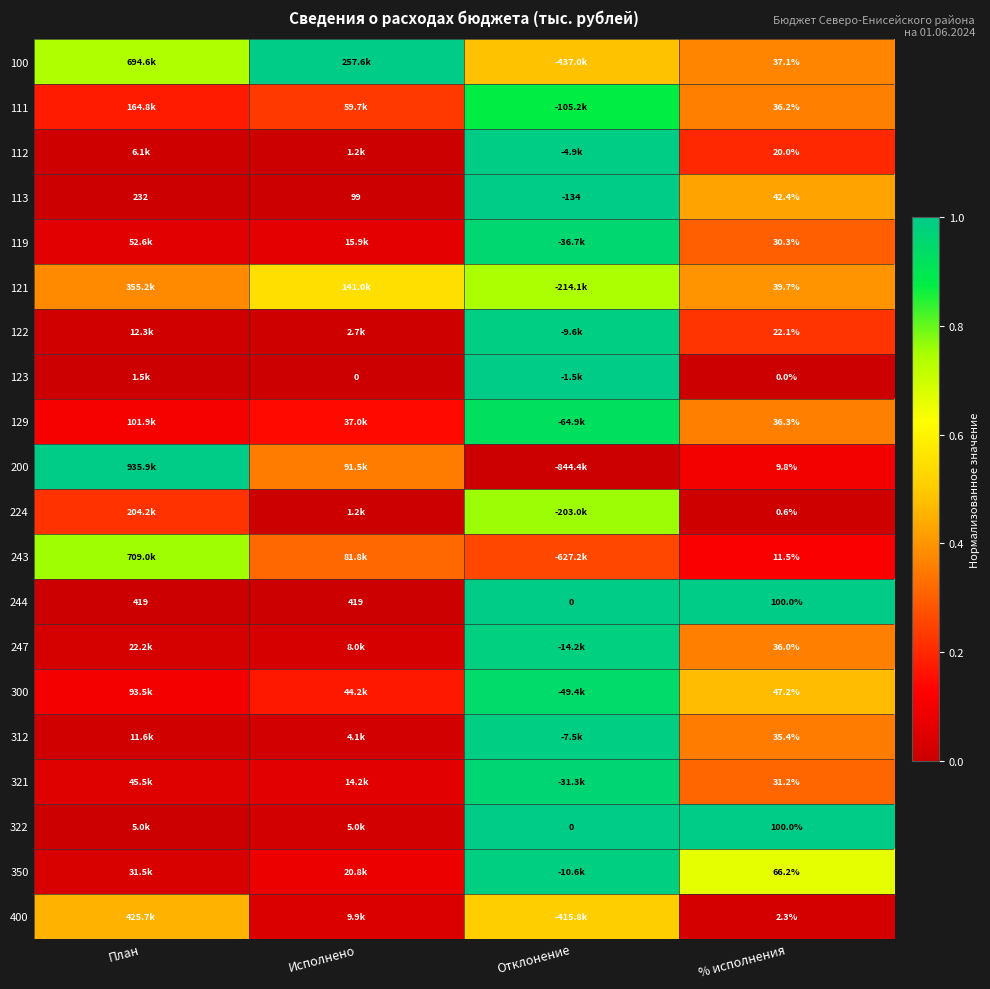

Where is 244 nearest to the value 209?

% исполнения